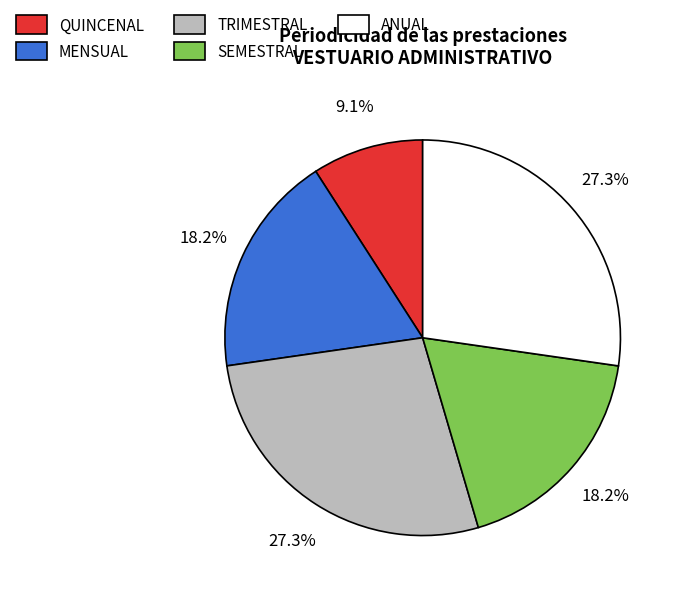

To the nearest percent, what is the difference between the largest and smallest slice percentages?

18%